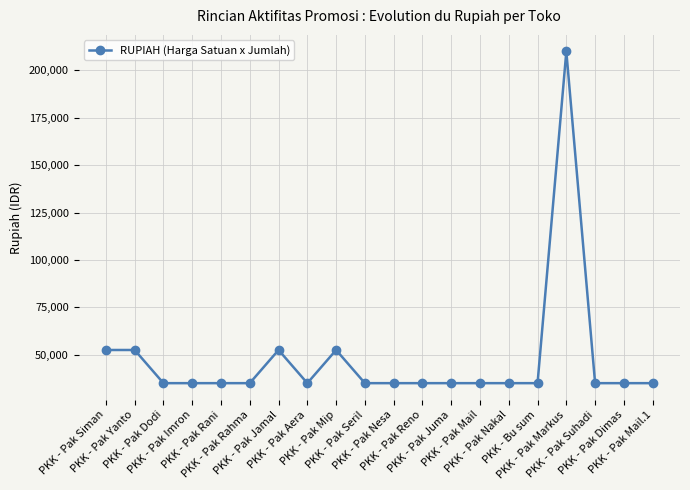

Does the chart have visible grid lines?

Yes